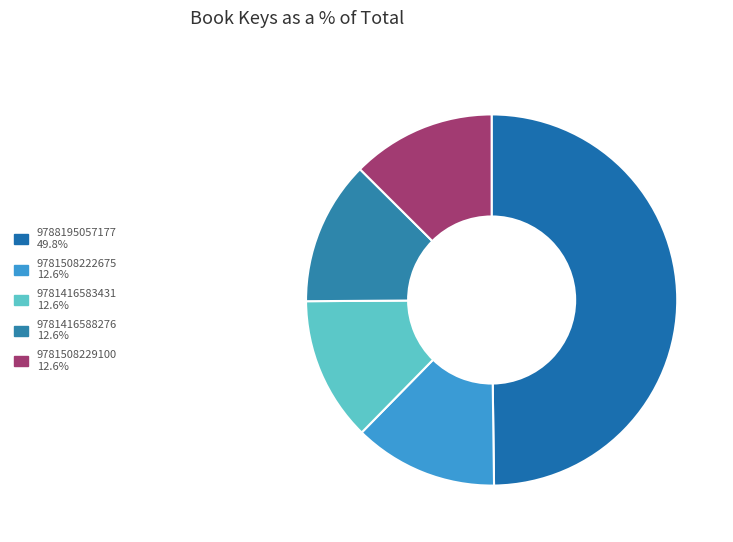

Which category has the biggest portion of the pie?

9788195057177